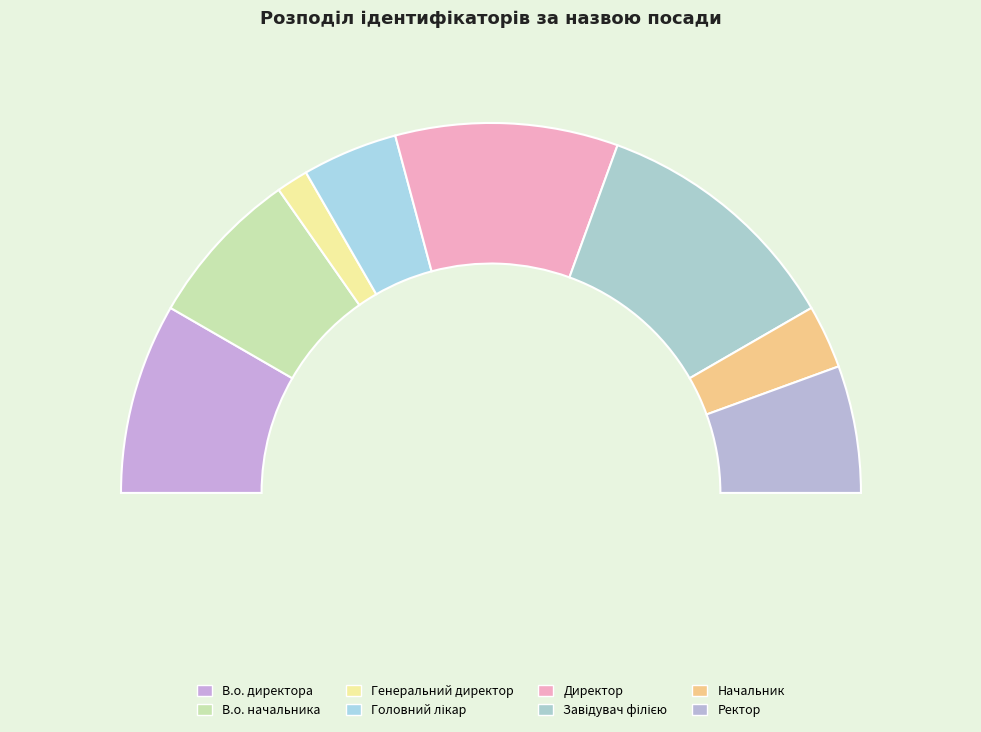

Is it true that Ректор is 25% of the pie?

False